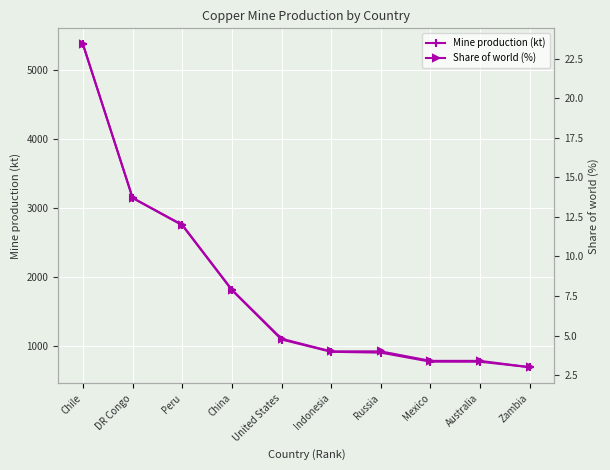

Count the number of data series in this chart.

2